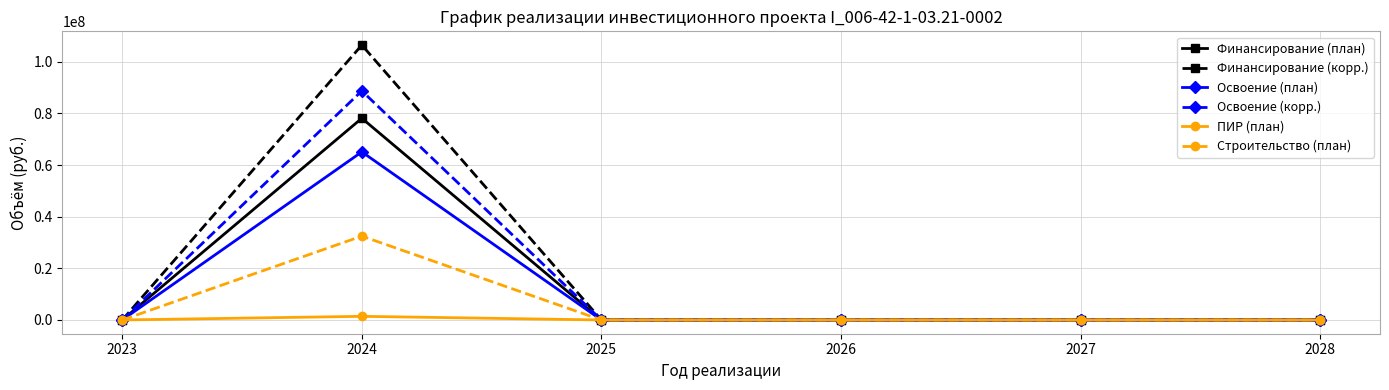

Which series has the widest spread of values?

Финансирование (корр.)